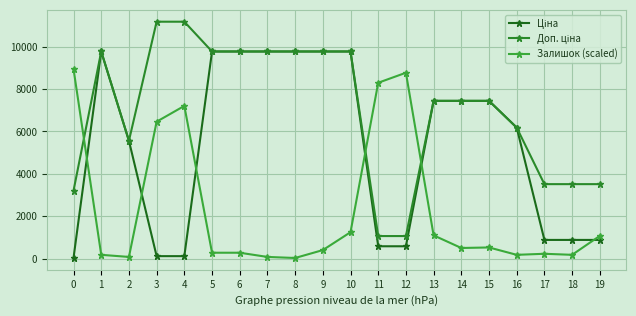

How many data points in Залишок (scaled) are less than 496?

10